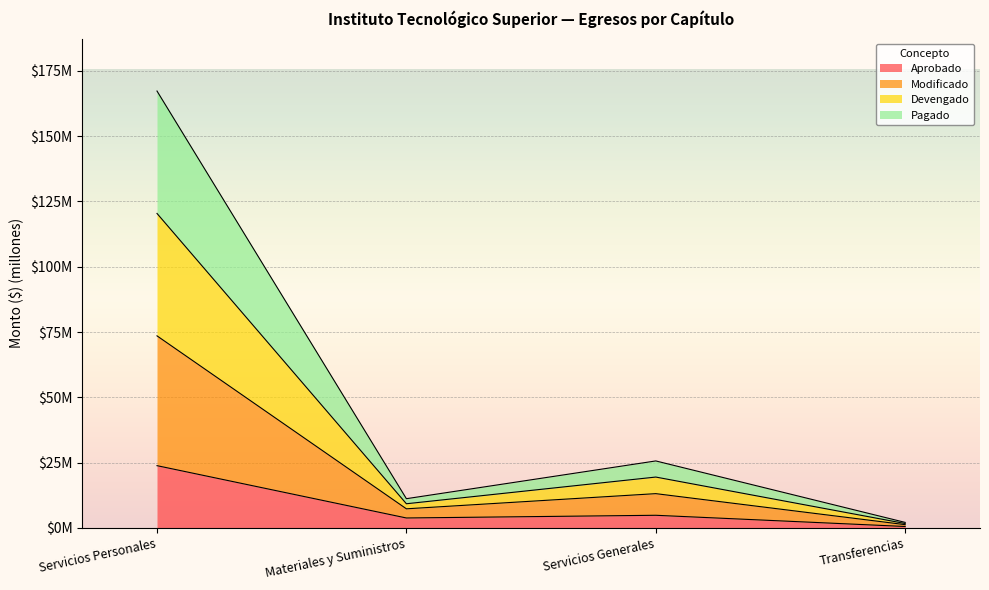

At which label does Modificado first exceed 19?

Servicios Personales